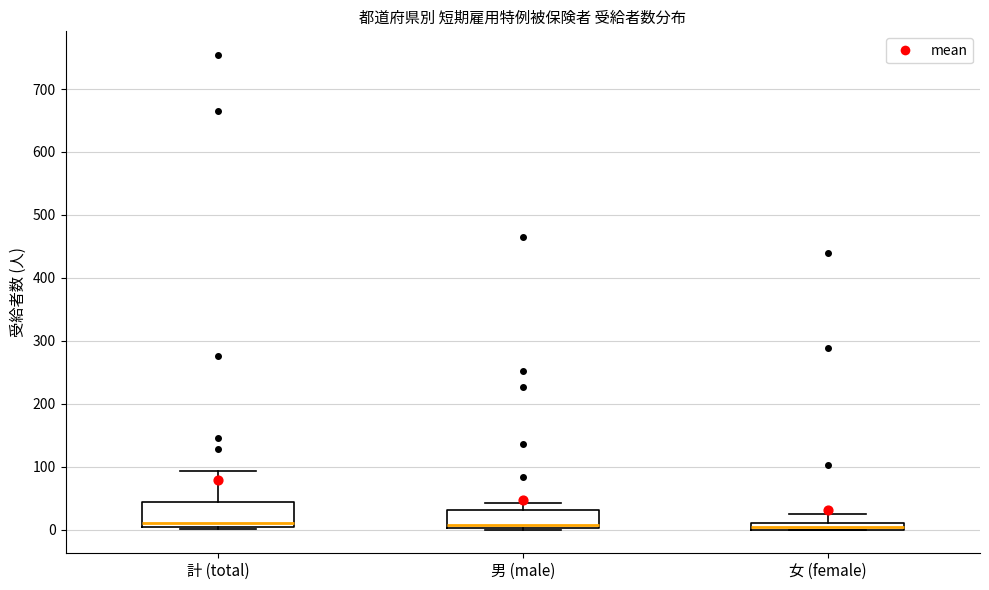

Comparing the boxes themselves (not the whiskers), which one is the tallest?

計 (total)